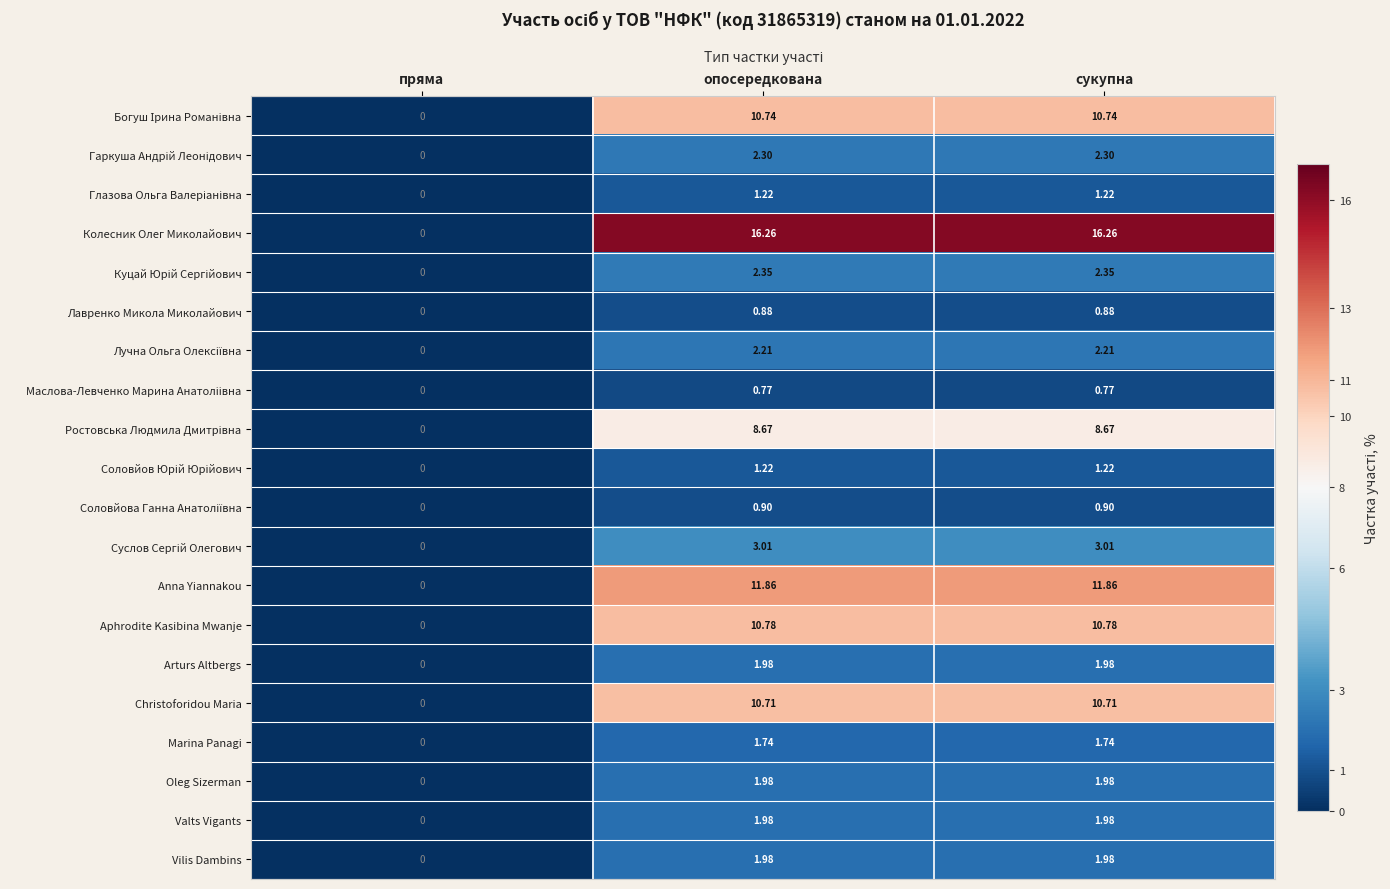

At which category does the chart reach its minimum across all series?

пряма